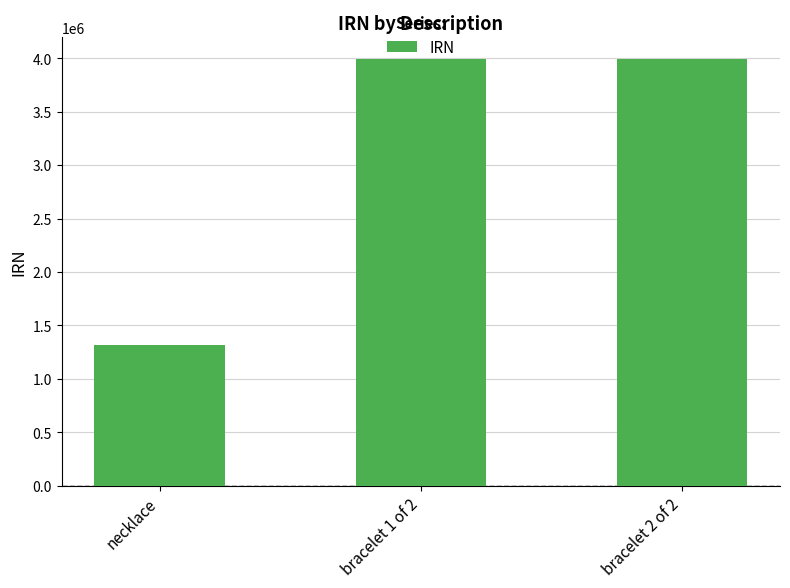

What is the value of the 1st bar from the left?

1313376